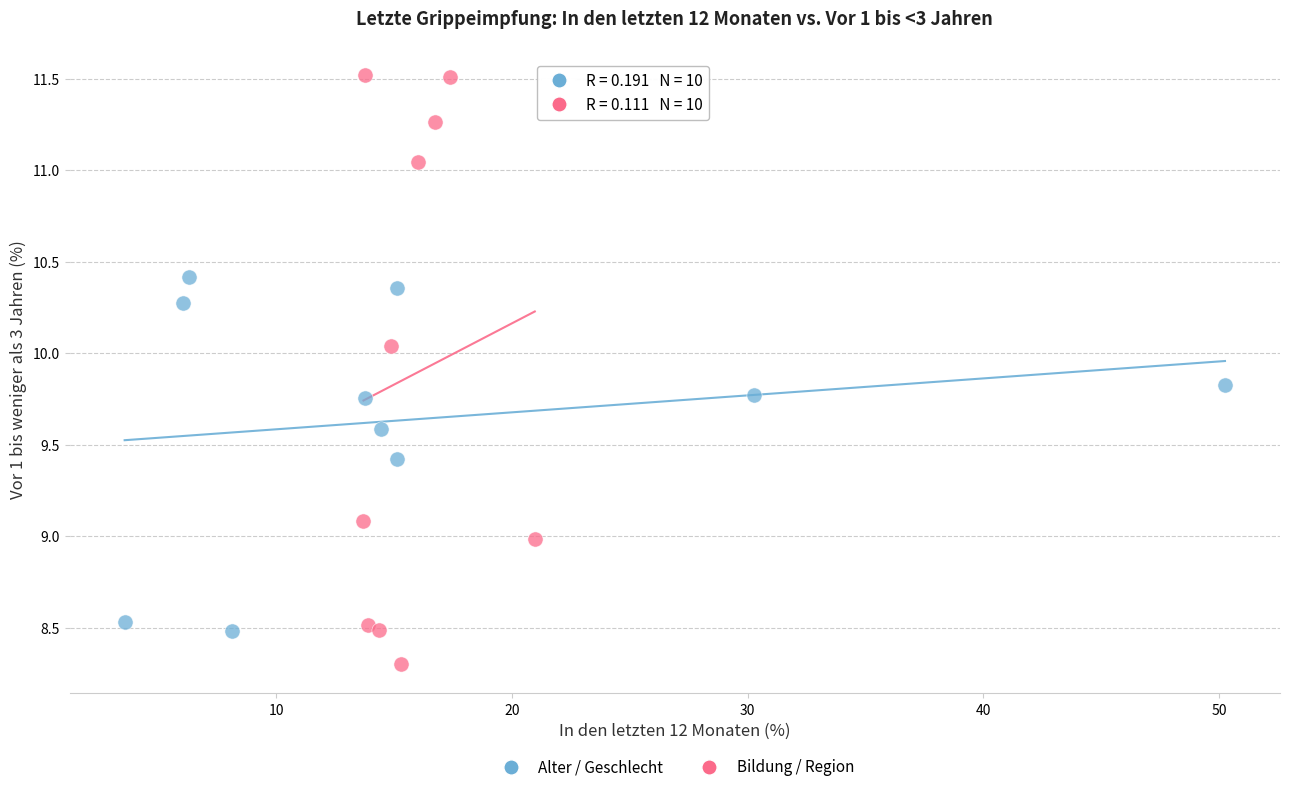

Which series has the largest Y range (max minus min)?

Bildung / Region